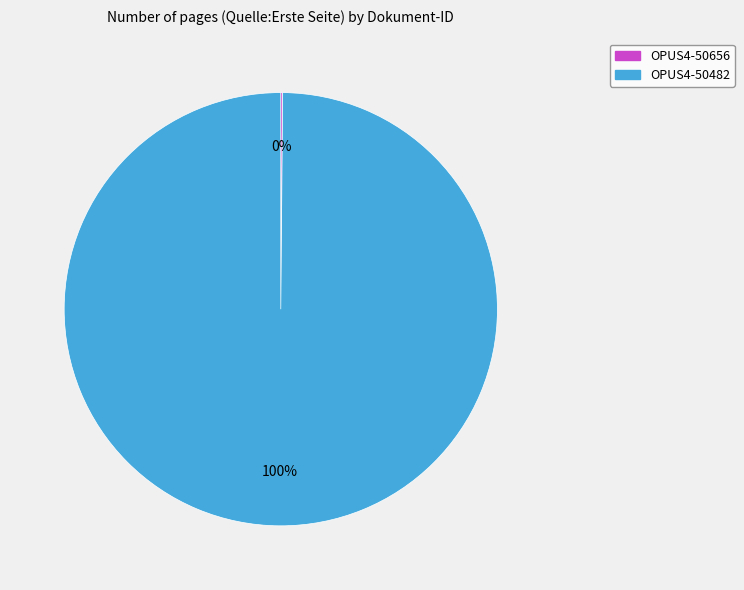

To the nearest percent, what is the difference between the largest and smallest slice percentages?

100%